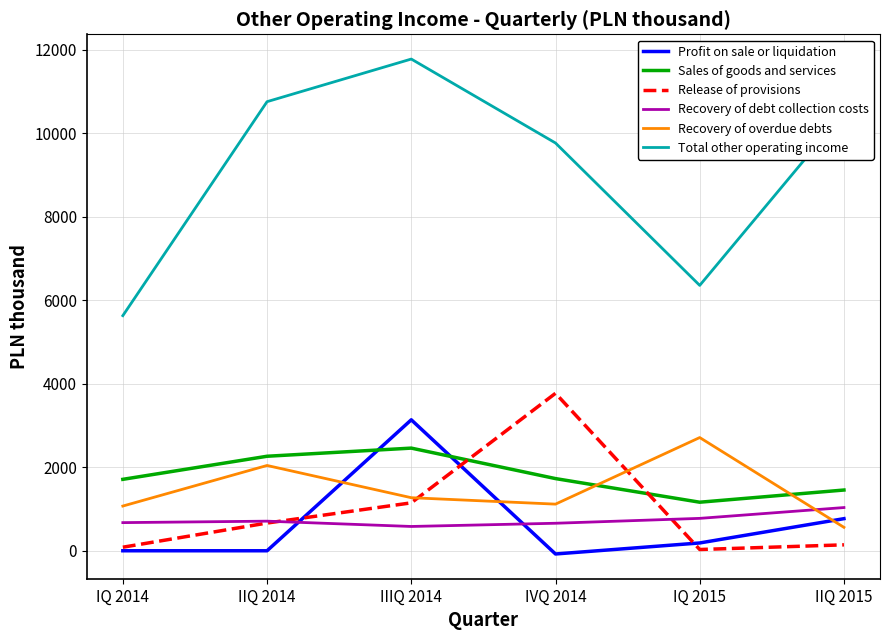

At which category is the sum across all series the highest?

IIIQ 2014